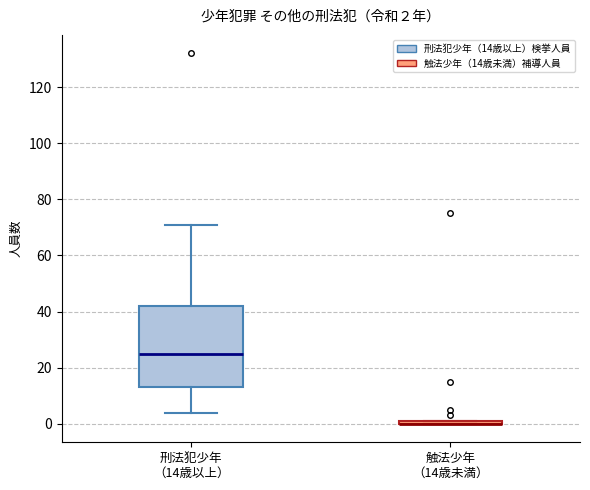

Comparing the boxes themselves (not the whiskers), which one is the tallest?

刑法犯少年 （14歳以上）